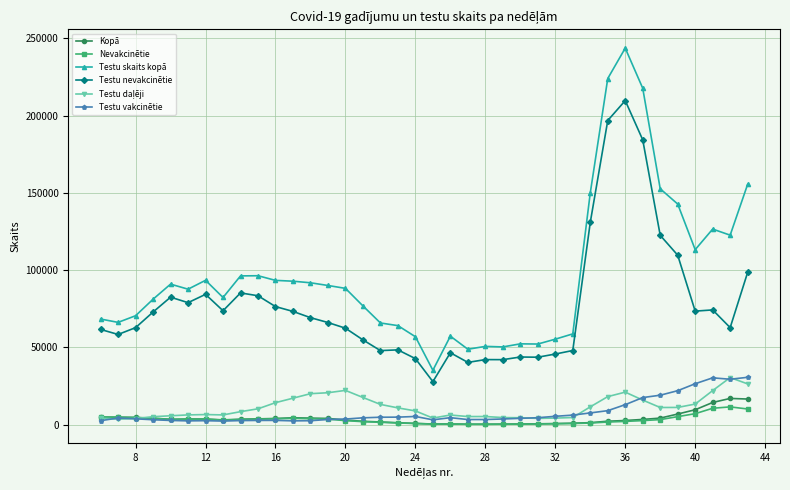

What is the minimum value for Testu nevakcinētie?

27830